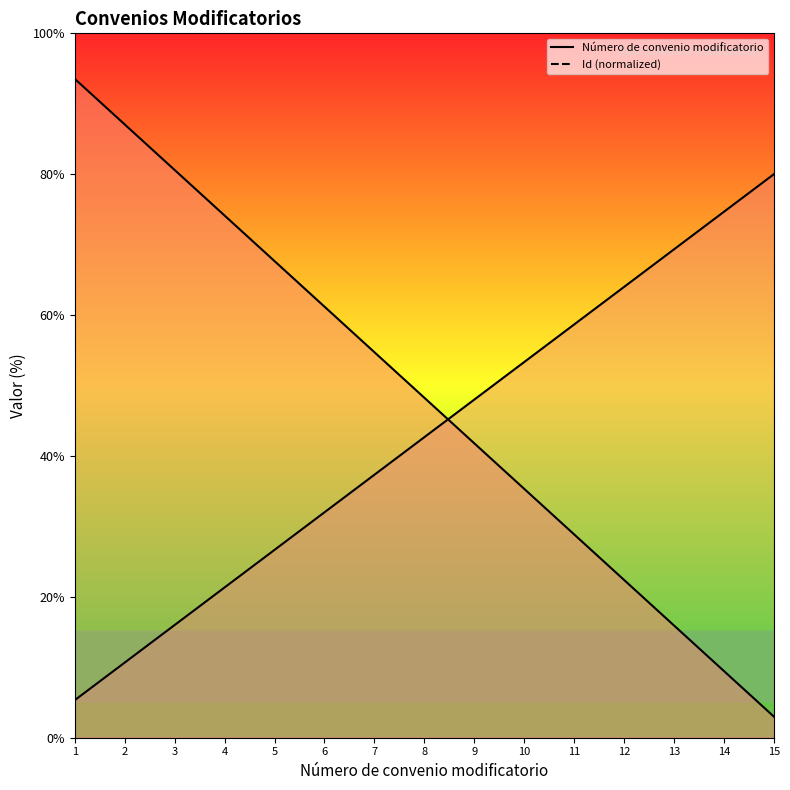

Reading left to right, list all the values displayed in this chart.

Número de convenio modificatorio: 5.3	10.7	16.0	21.3	26.7	32.0	37.3	42.7	48.0	53.3	58.7	64.0	69.3	74.7	80.0
Id: 93.5	87.1	80.6	74.1	67.7	61.2	54.7	48.3	41.8	35.3	28.9	22.4	15.9	9.5	3.0